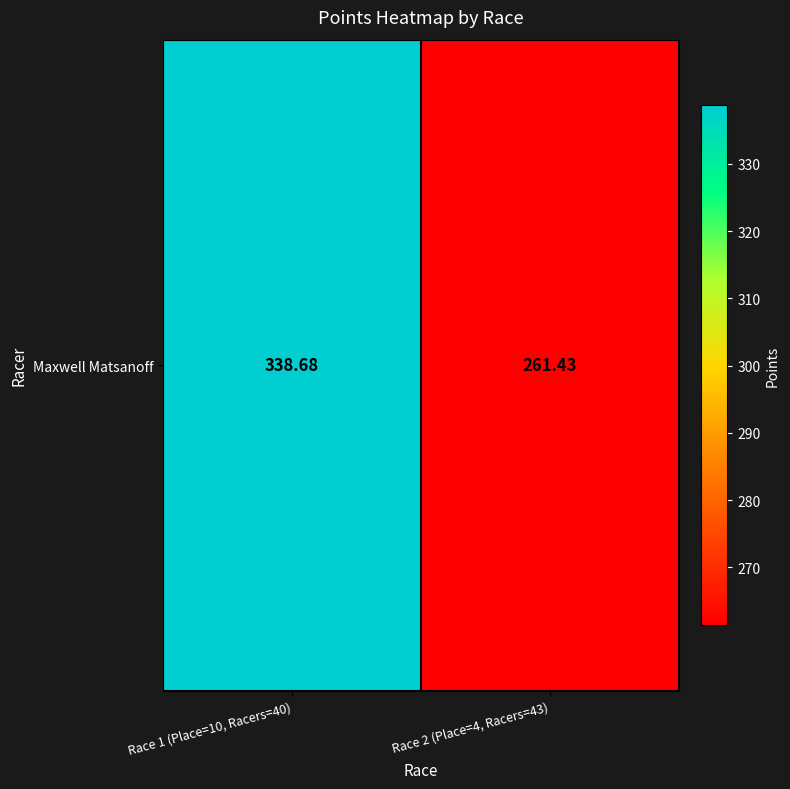

Count the number of categories in the chart.

2